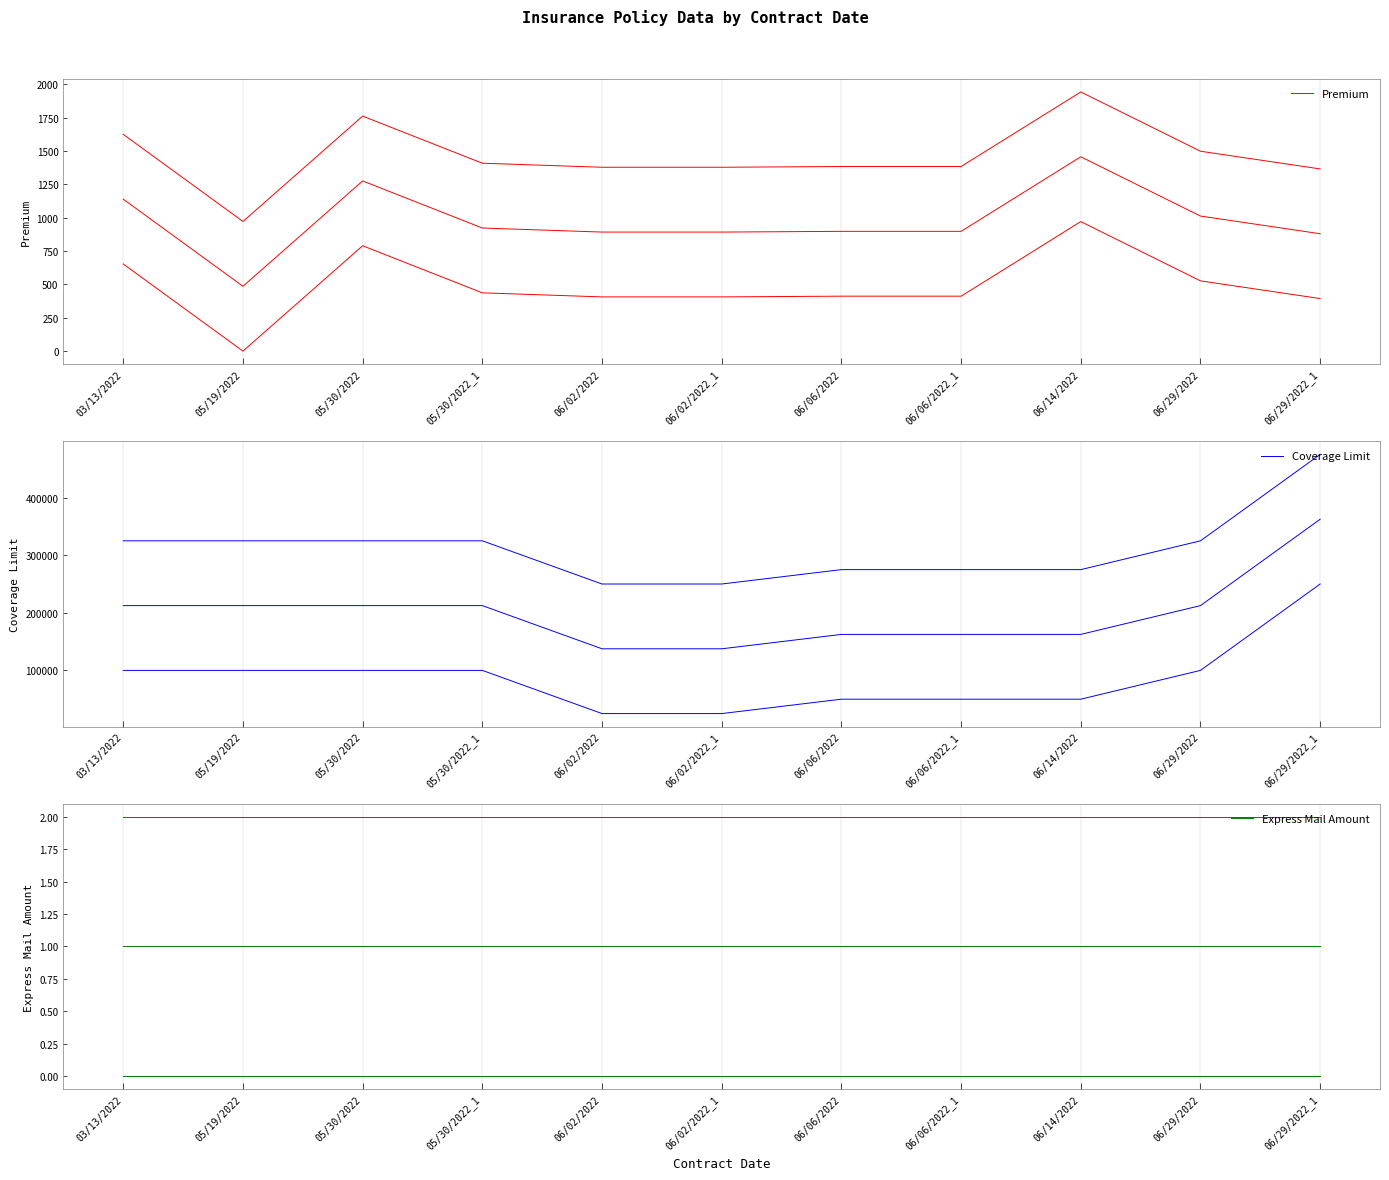

True or false: Coverage Limit and Express Mail Amount intersect in this chart.

False